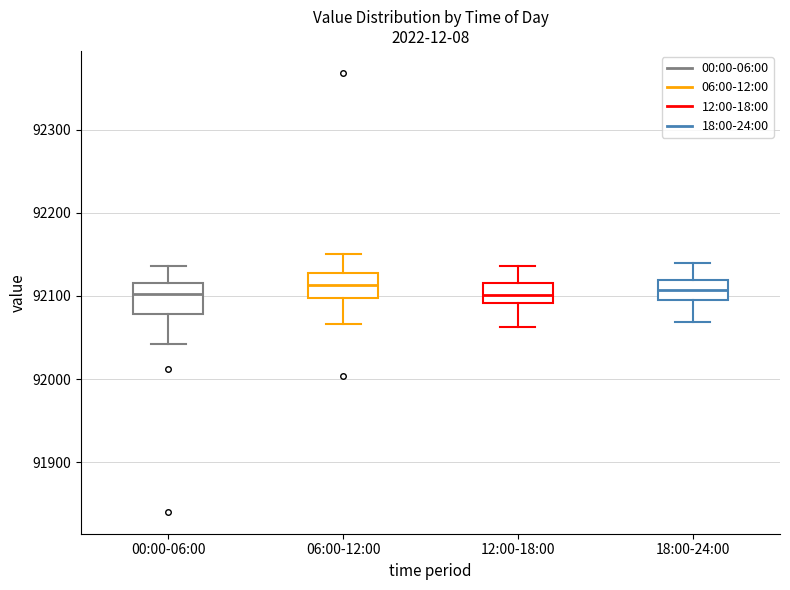

Where does the median line of the box for 00:00-06:00 sit on the y-axis? The values are not printed on the chart, so give them approximately, as read against the axis.

92100